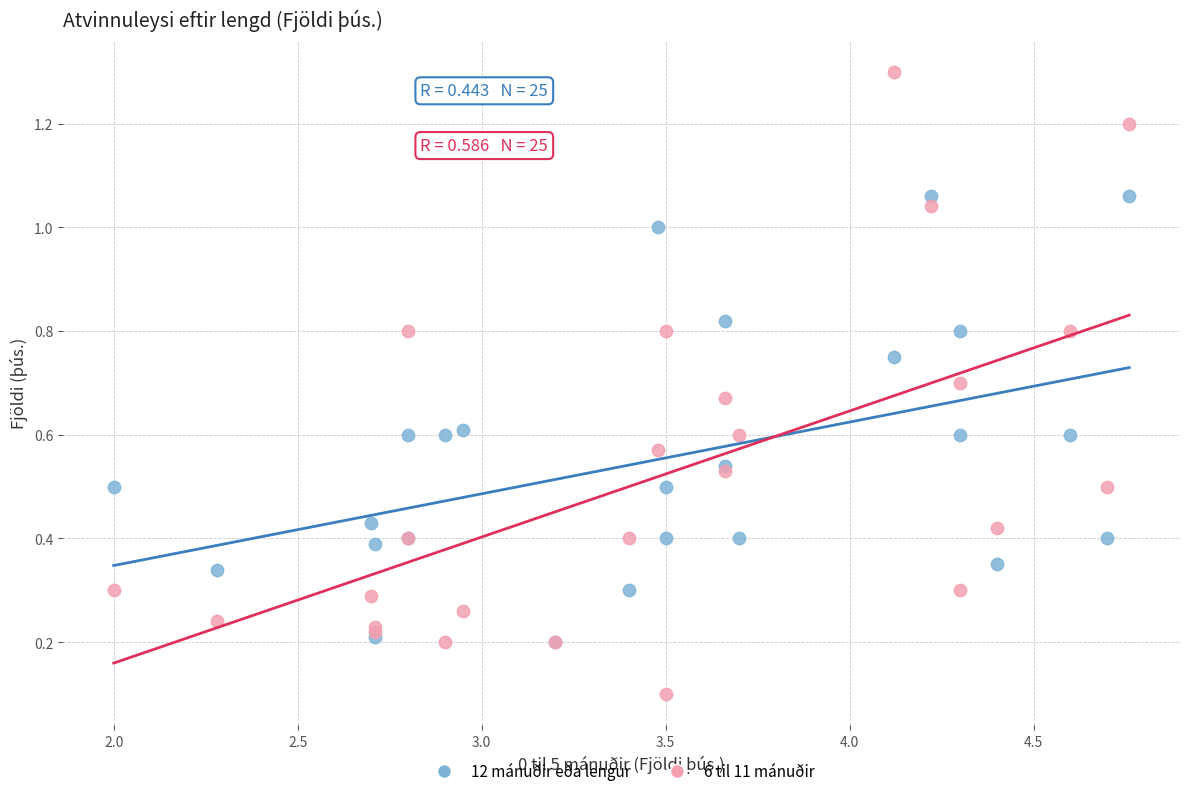

Which series has the largest Y range (max minus min)?

6 til 11 mánuðir